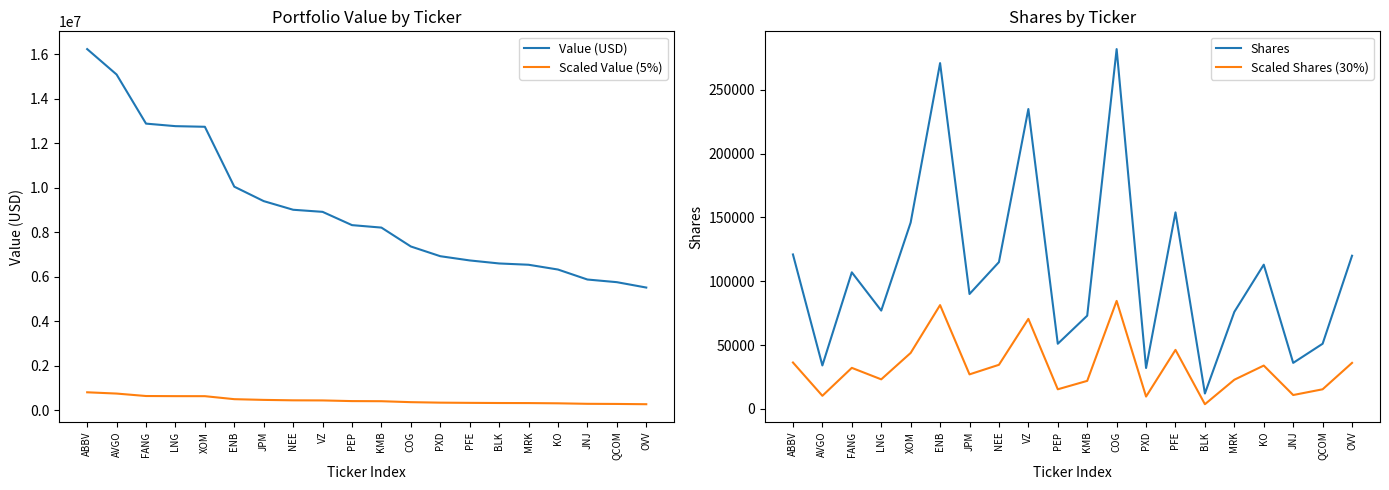

True or false: Scaled Value (5%) and Scaled Shares (30%) cross at least once.

False